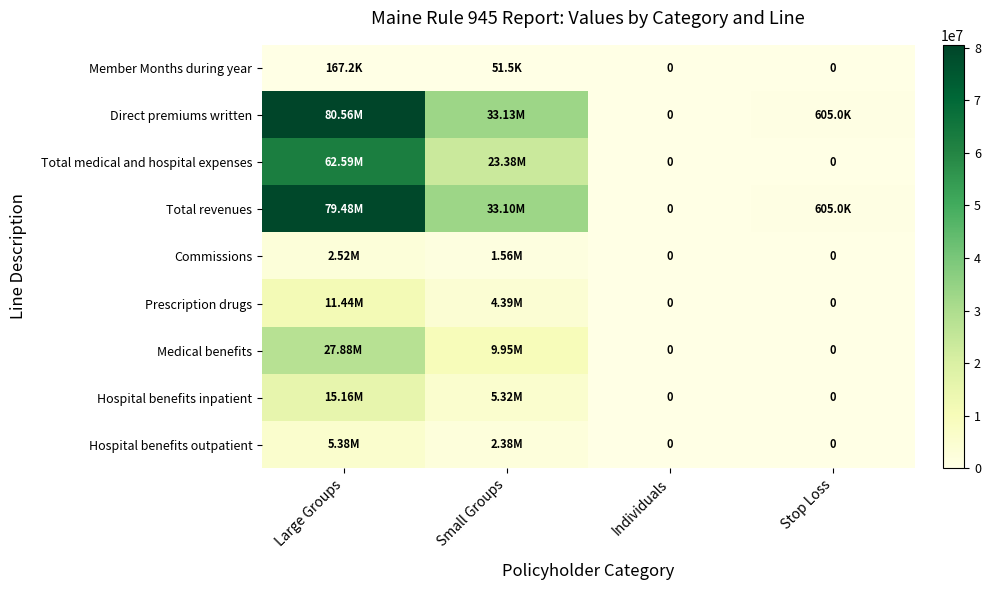

At which category does the chart reach its minimum across all series?

Individuals